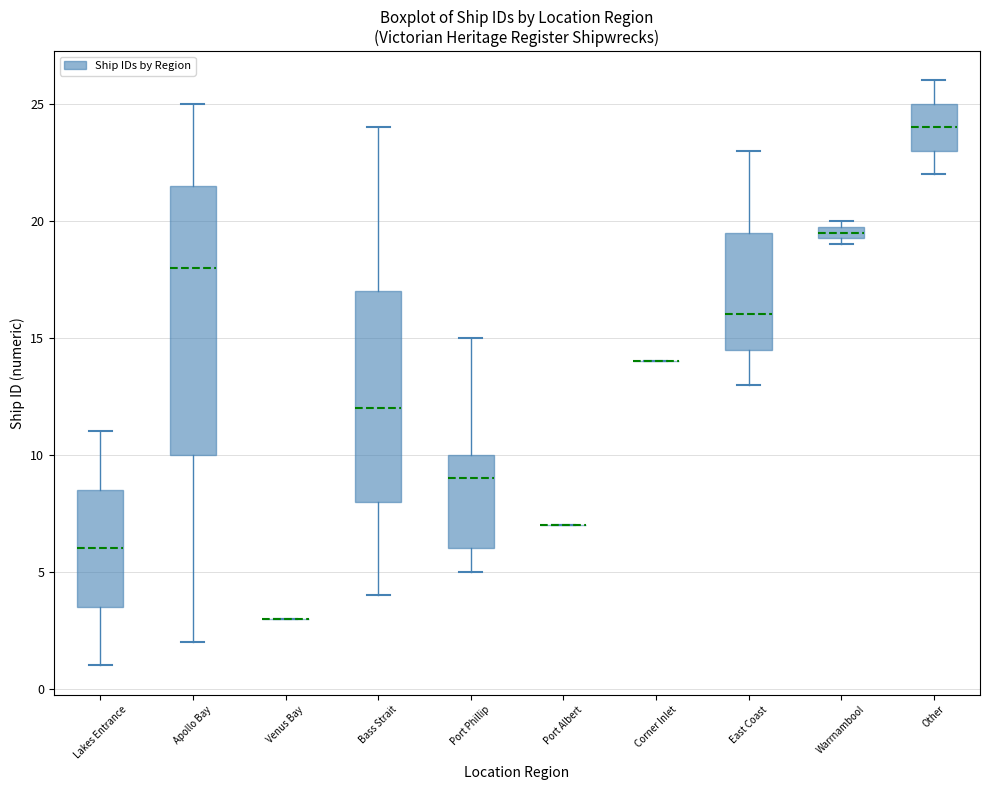

Comparing the boxes themselves (not the whiskers), which one is the tallest?

Apollo Bay